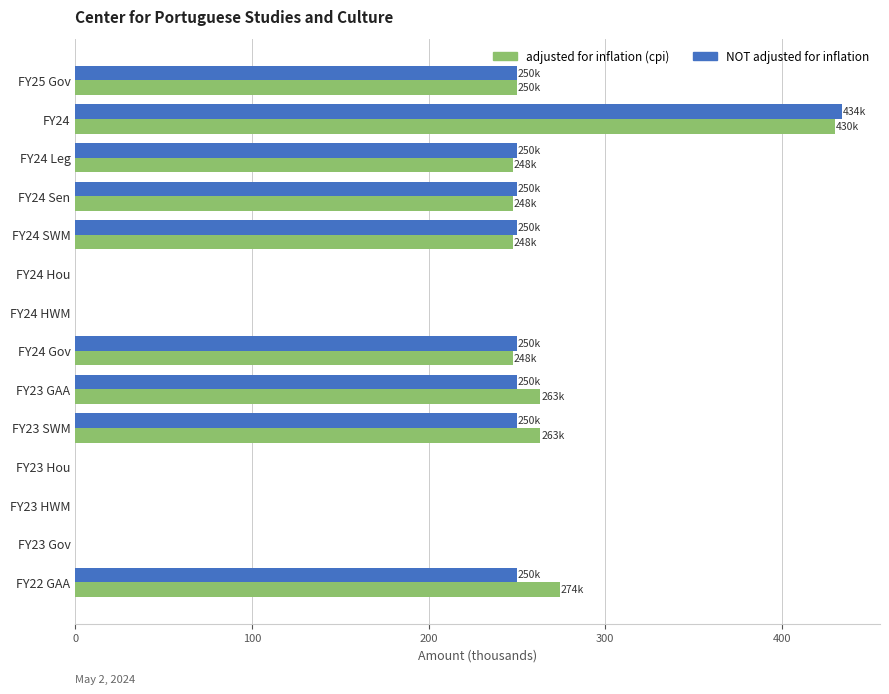

Count the number of categories in the chart.

14